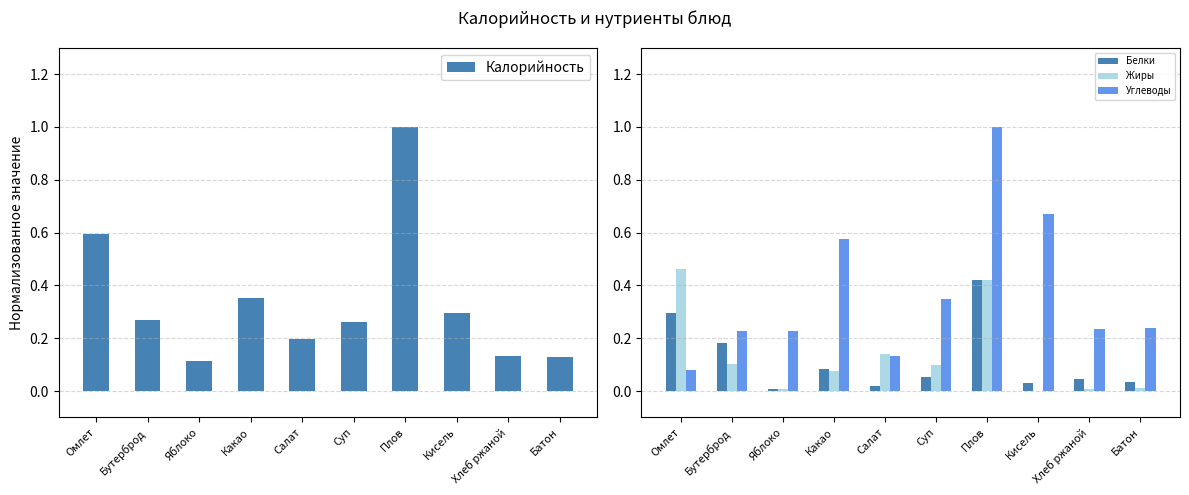

Is it true that Калорийность equals 0.2 at Салат?

True